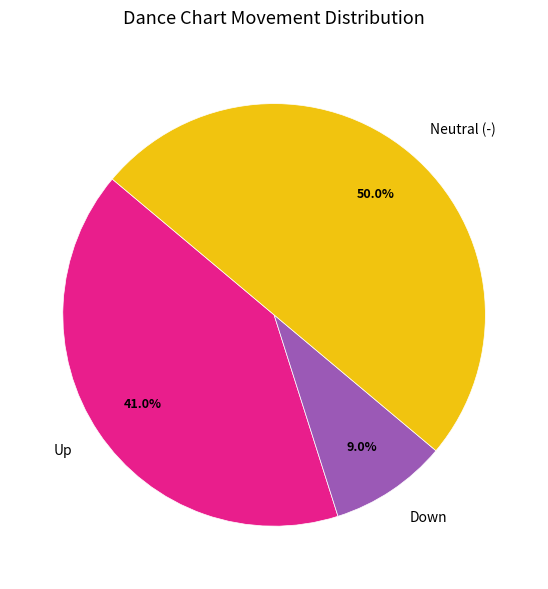

How many segments does this pie chart have?

3